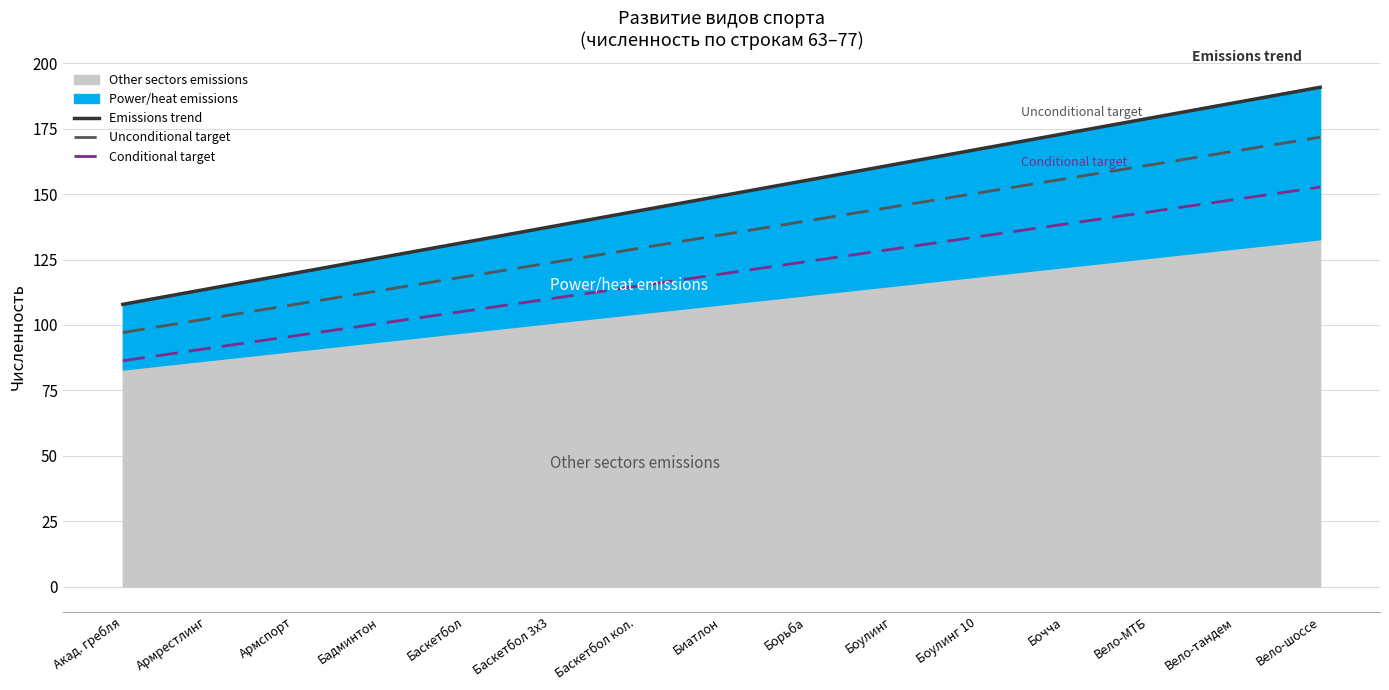

The Conditional target series shows 33.2 at Вело-шоссе. True or false?

False